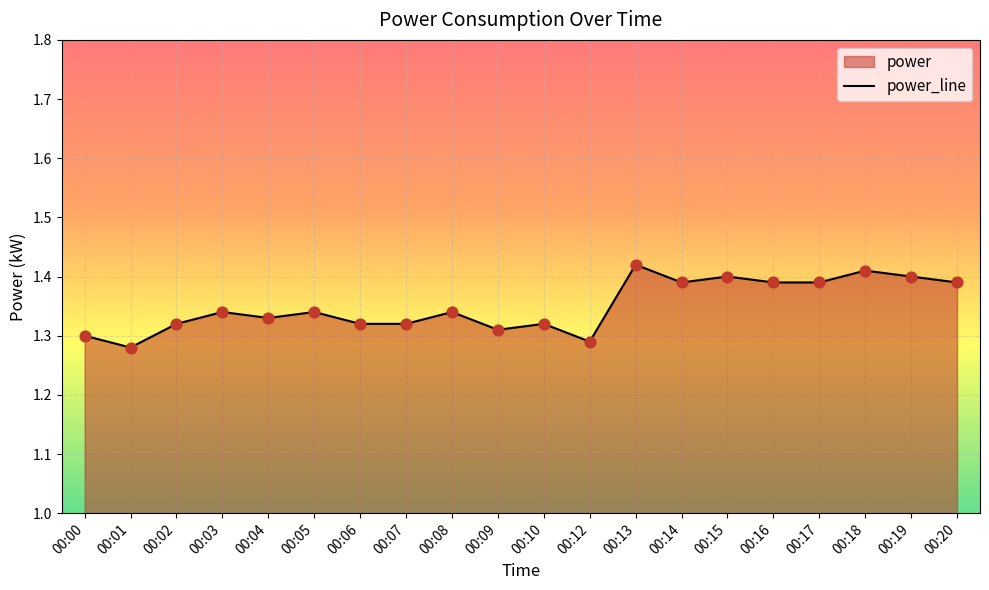

What is the change in value from 00:09 to 00:20?

+0.1